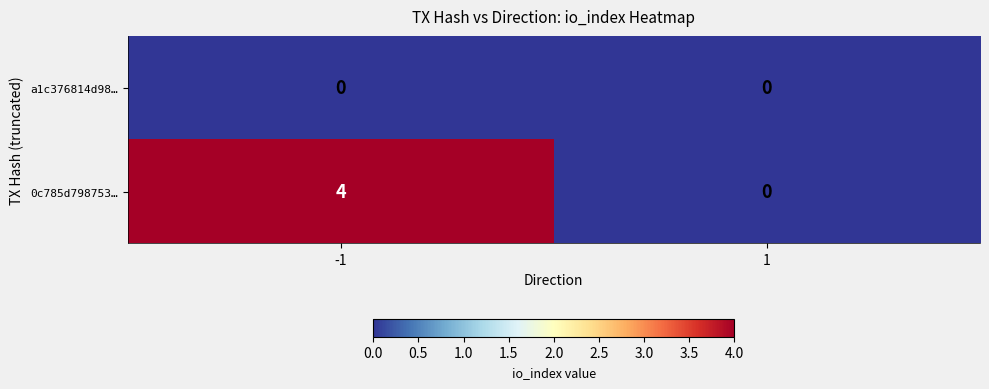

List the series in order of their overall mean, lowest first.

a1c376814d98…, 0c785d798753…